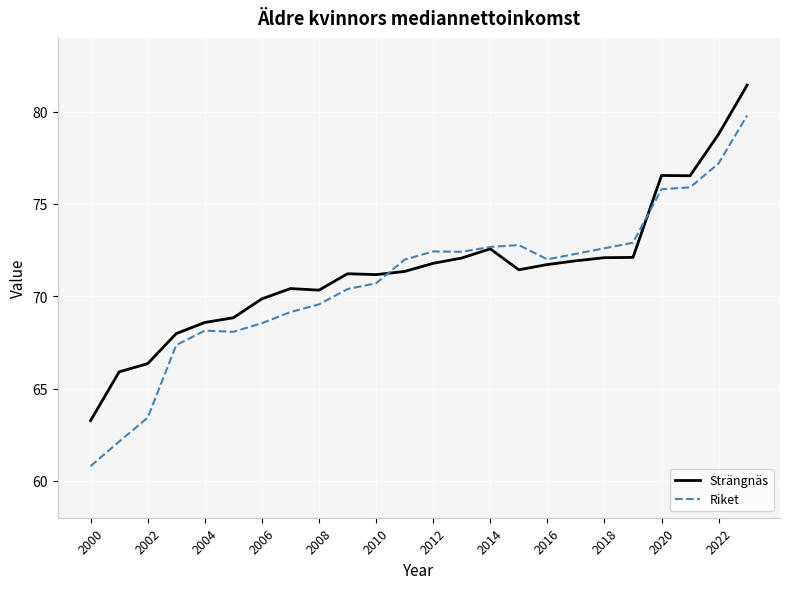

Rank the series by their maximum value, from highest to lowest.

Strängnäs, Riket